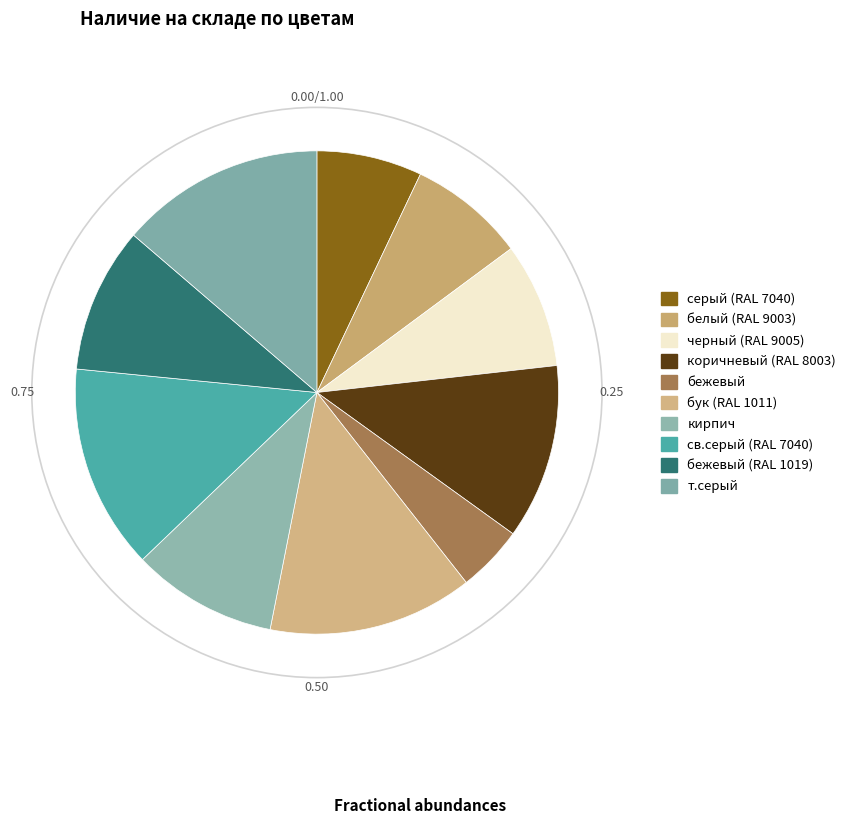

Count the number of slices in the pie.

10